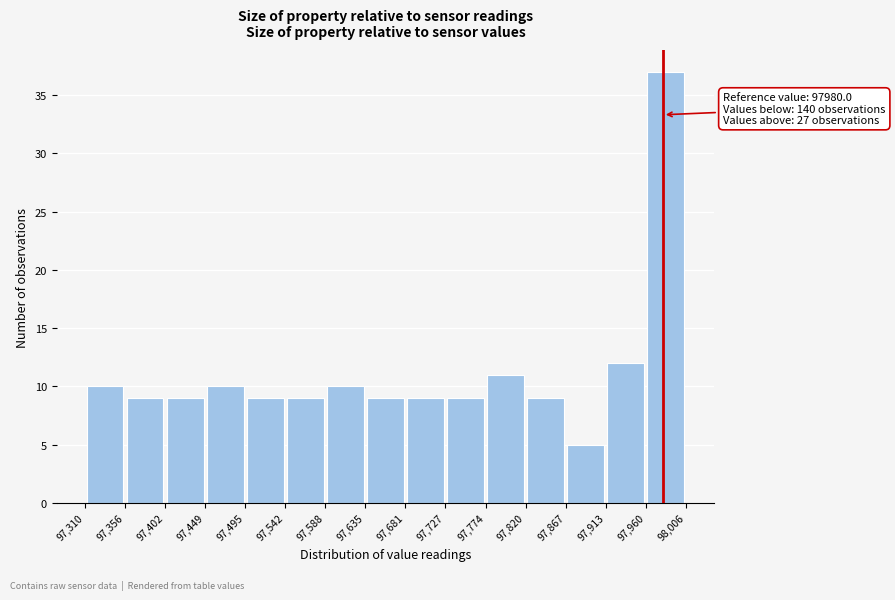

Which range on the x-axis has the tallest bar?

97,960 to 98,006